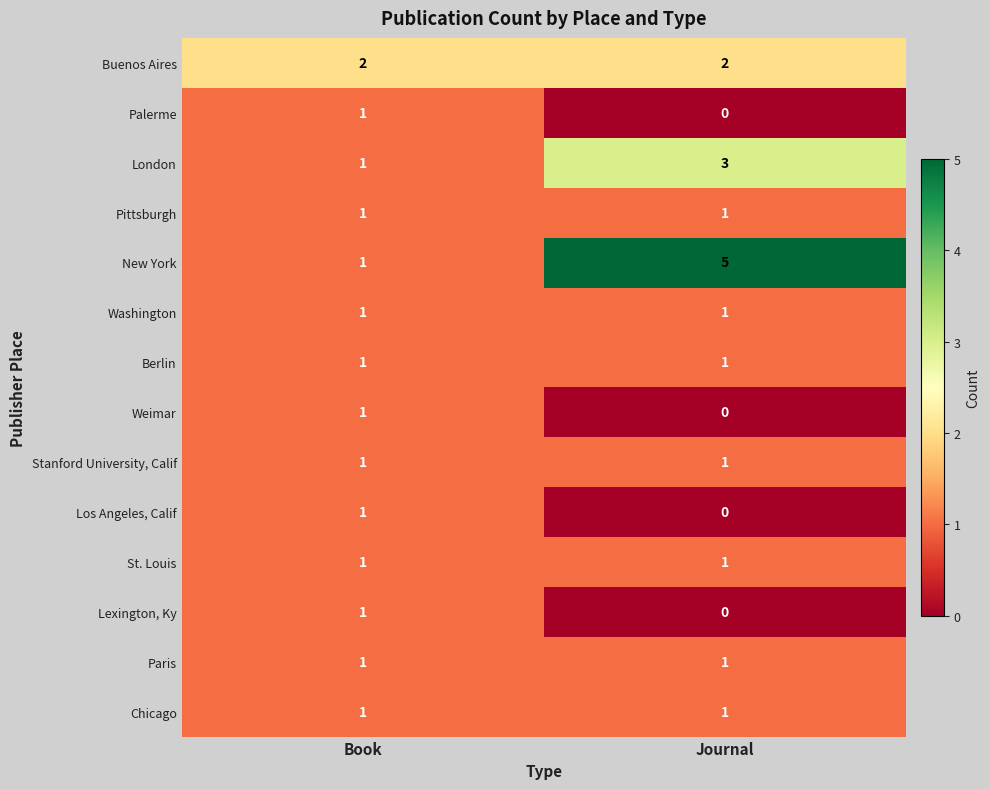

At which category is the sum across all series the highest?

Journal